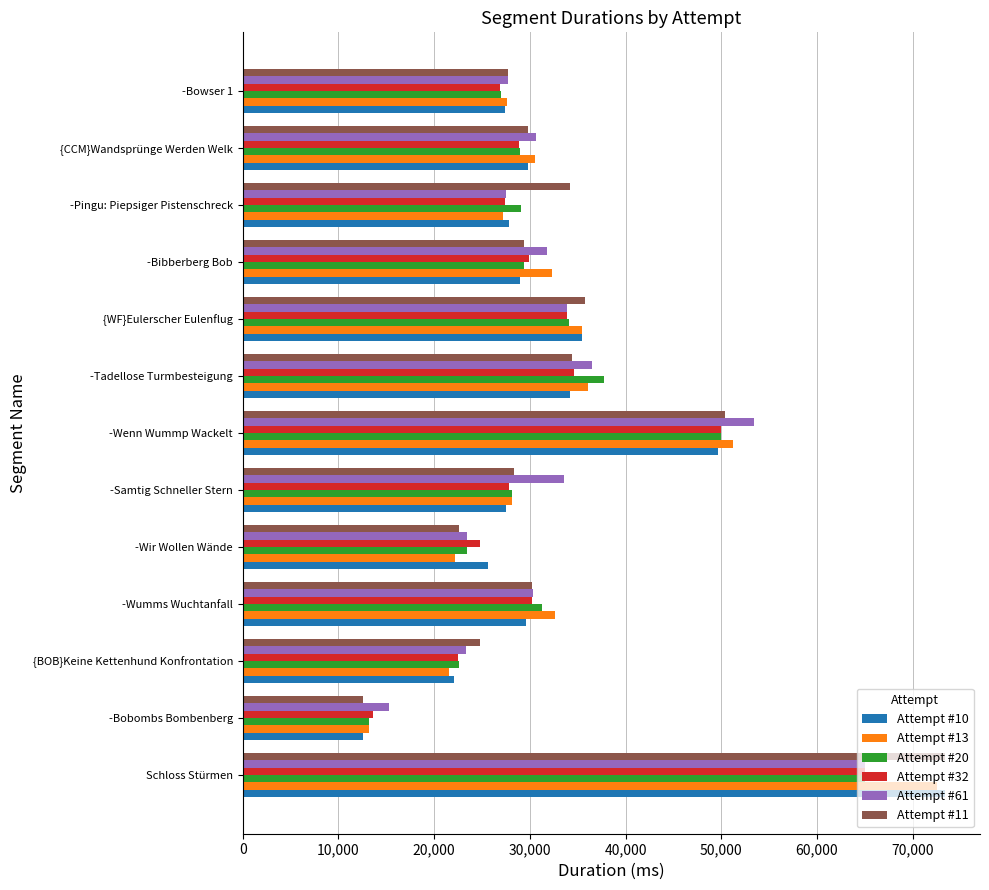

What is the difference between the maximum and minimum values in the Attempt #61 series?

49715